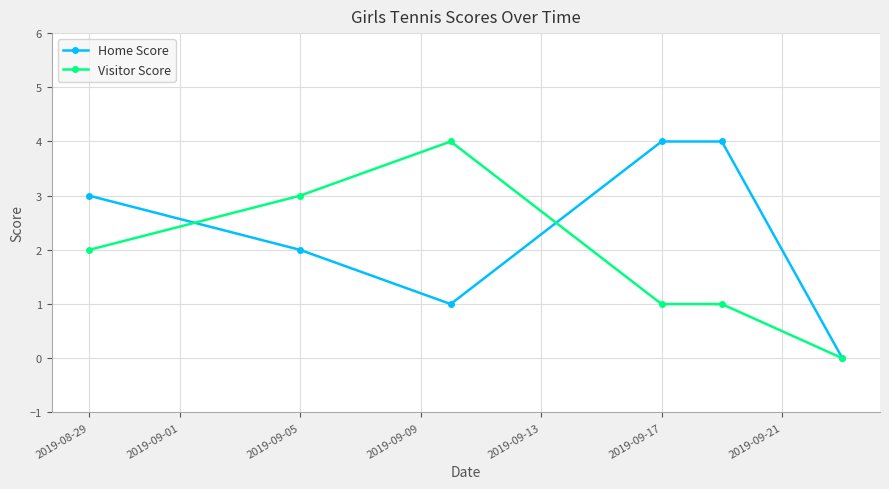

List the series in order of their overall mean, highest first.

Home Score, Visitor Score